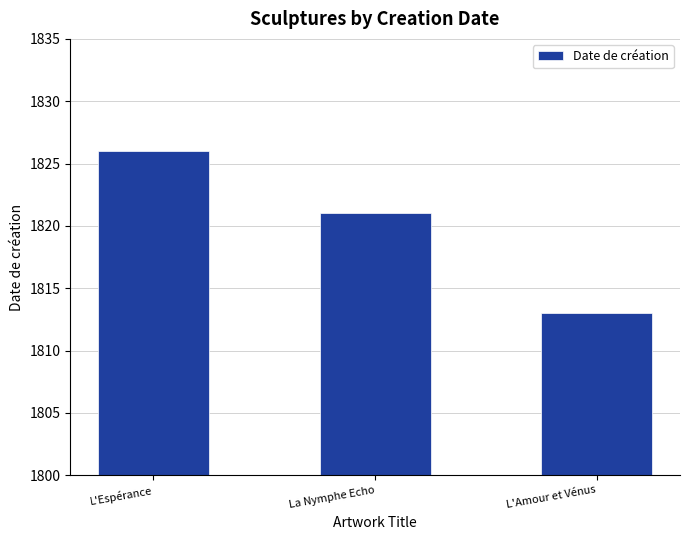

What value does the data have at L'Espérance, to the nearest 5?

1825